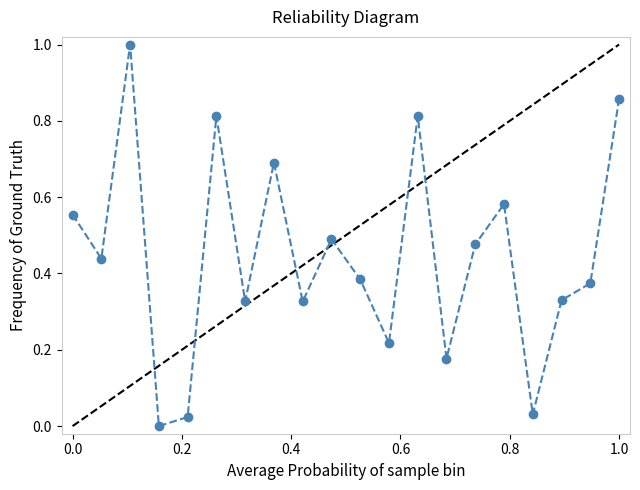

What is the sum of all values?

8.9